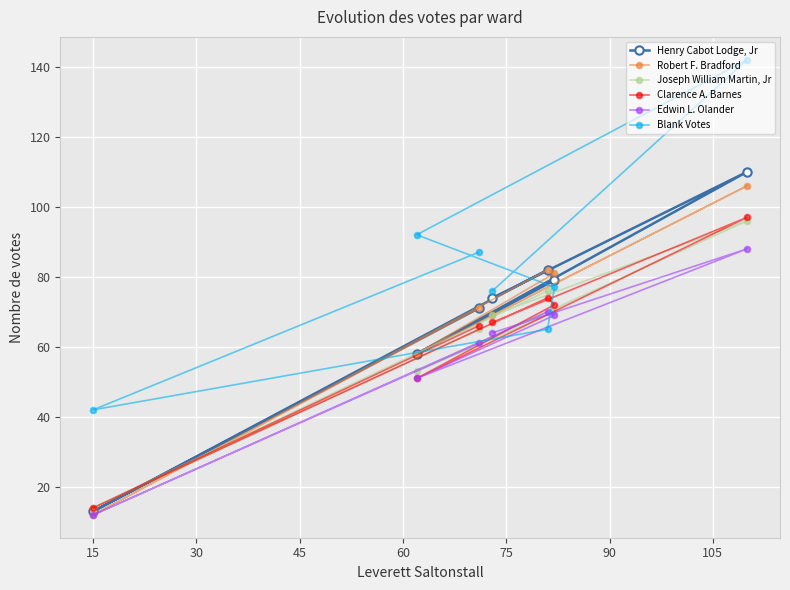

What are all the series names shown in the legend?

Henry Cabot Lodge, Jr, Robert F. Bradford, Joseph William Martin, Jr, Clarence A. Barnes, Edwin L. Olander, Blank Votes